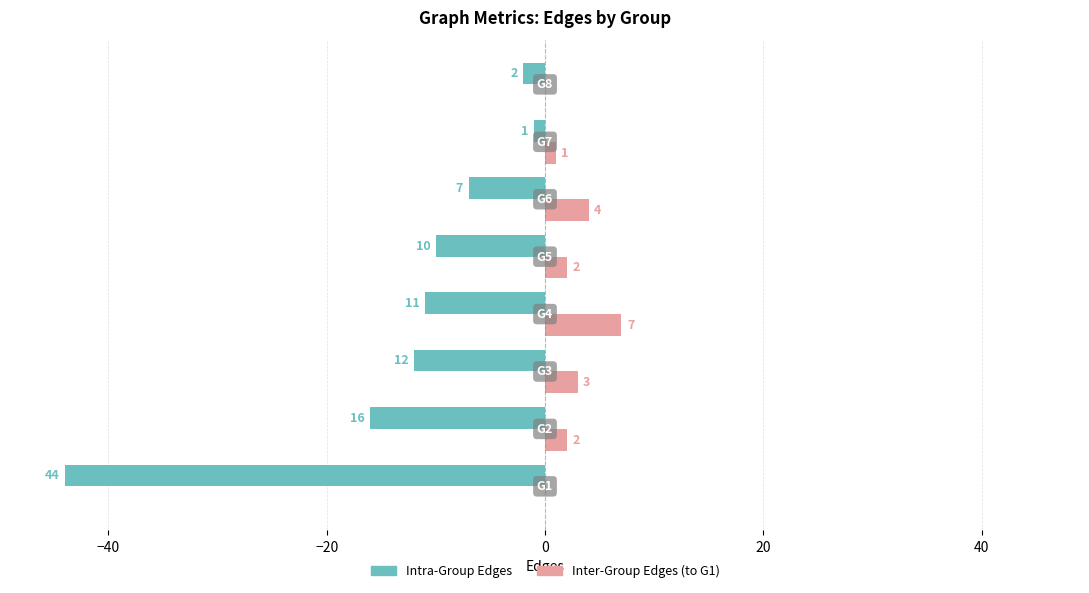

Which series has the largest total across all categories?

Inter-Group Edges (to G1)